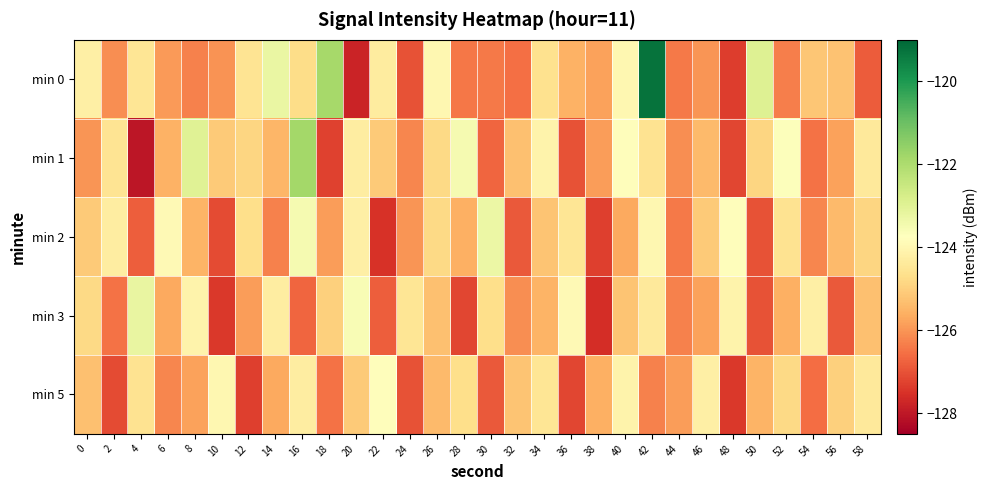

What is the minimum value shown in the chart?

-128.0